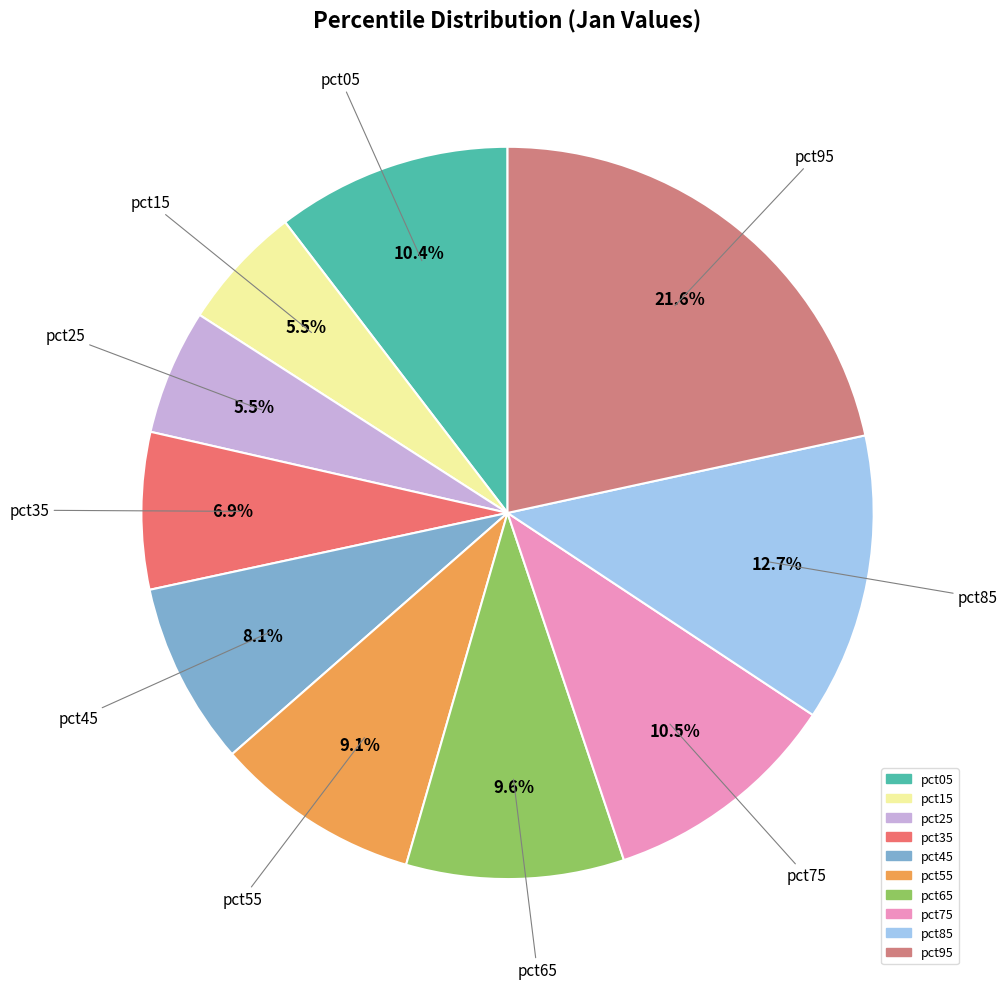

How many slices are in this pie chart?

10